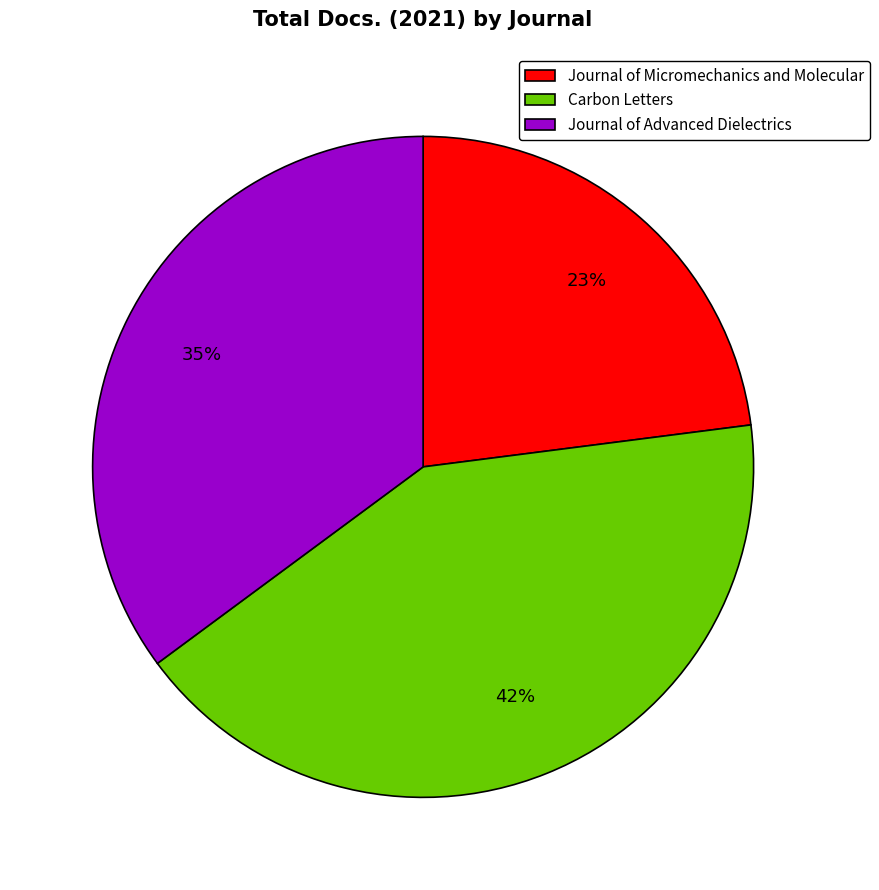

Which has a higher value, Journal of Micromechanics and Molecular or Journal of Advanced Dielectrics?

Journal of Advanced Dielectrics